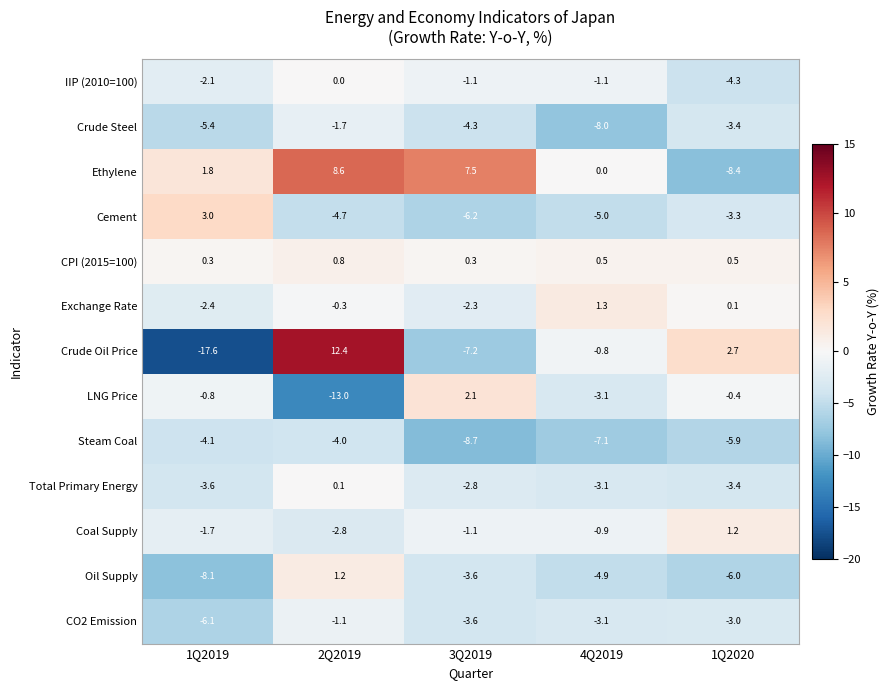

Which series has the largest total across all categories?

Ethylene